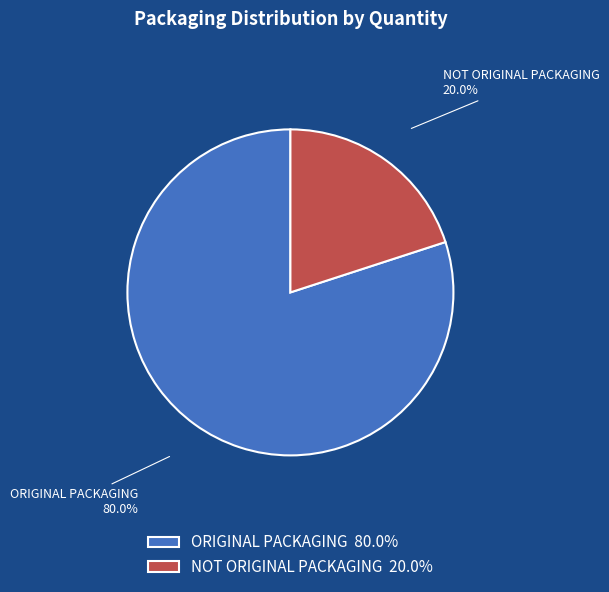

Is NOT ORIGINAL PACKAGING the majority of the pie?

No